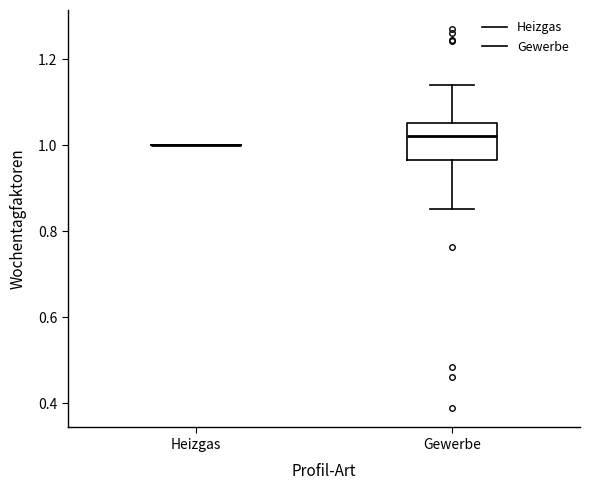

Reading left to right, transcribe this box plot: for each box, give where its median line is, the range the box spans, and where its two whiskers end, as read against the y-axis. The values are not printed on the chart, so give them approximately, as read against the axis.

Heizgas: box collapsed to a line at 1.00, whiskers 1.00 to 1.00
Gewerbe: median 1.02, box 0.96 to 1.06, whiskers 0.86 to 1.14